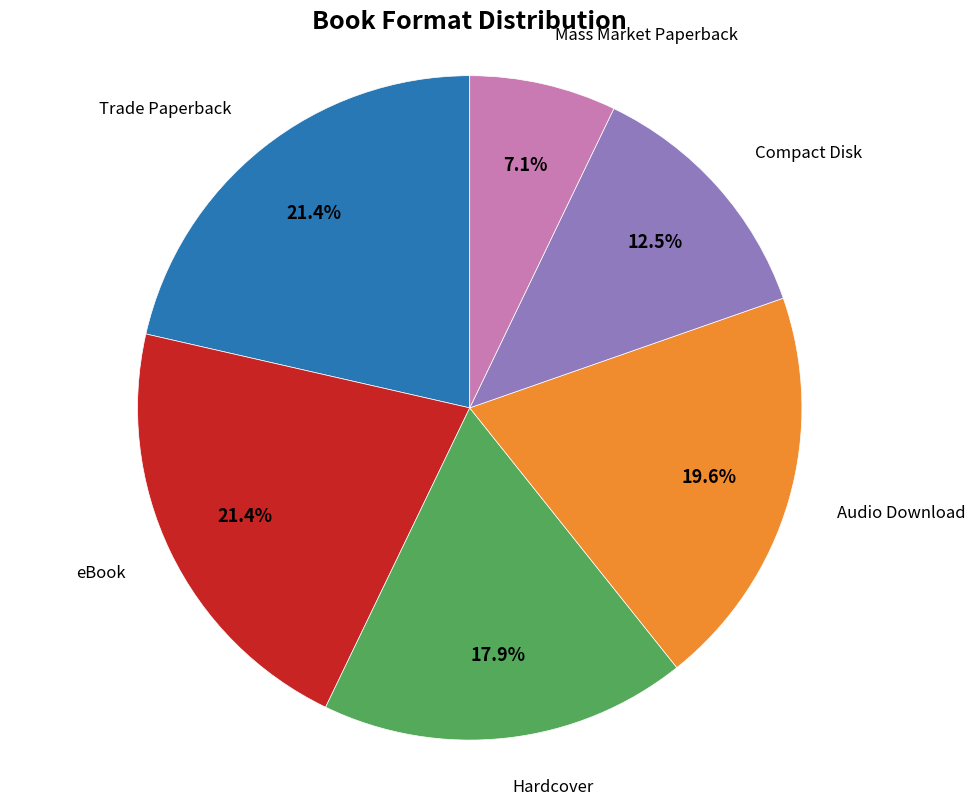

Is there any slice that represents more than half of the pie?

No